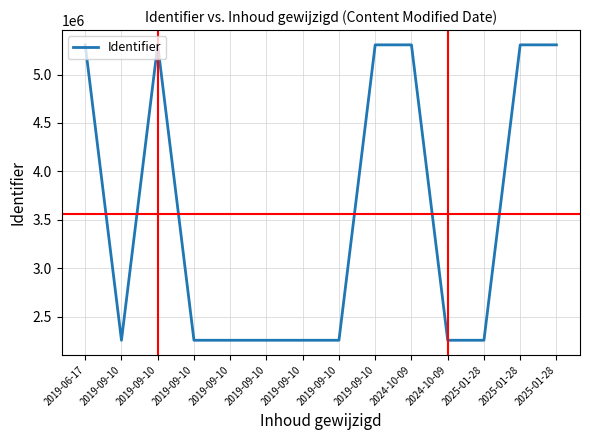

How many lines are shown in the chart?

1